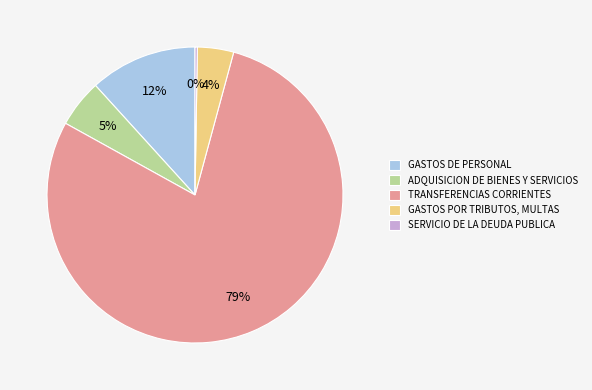

To the nearest percent, what percentage of the pie is GASTOS POR TRIBUTOS, MULTAS?

4%